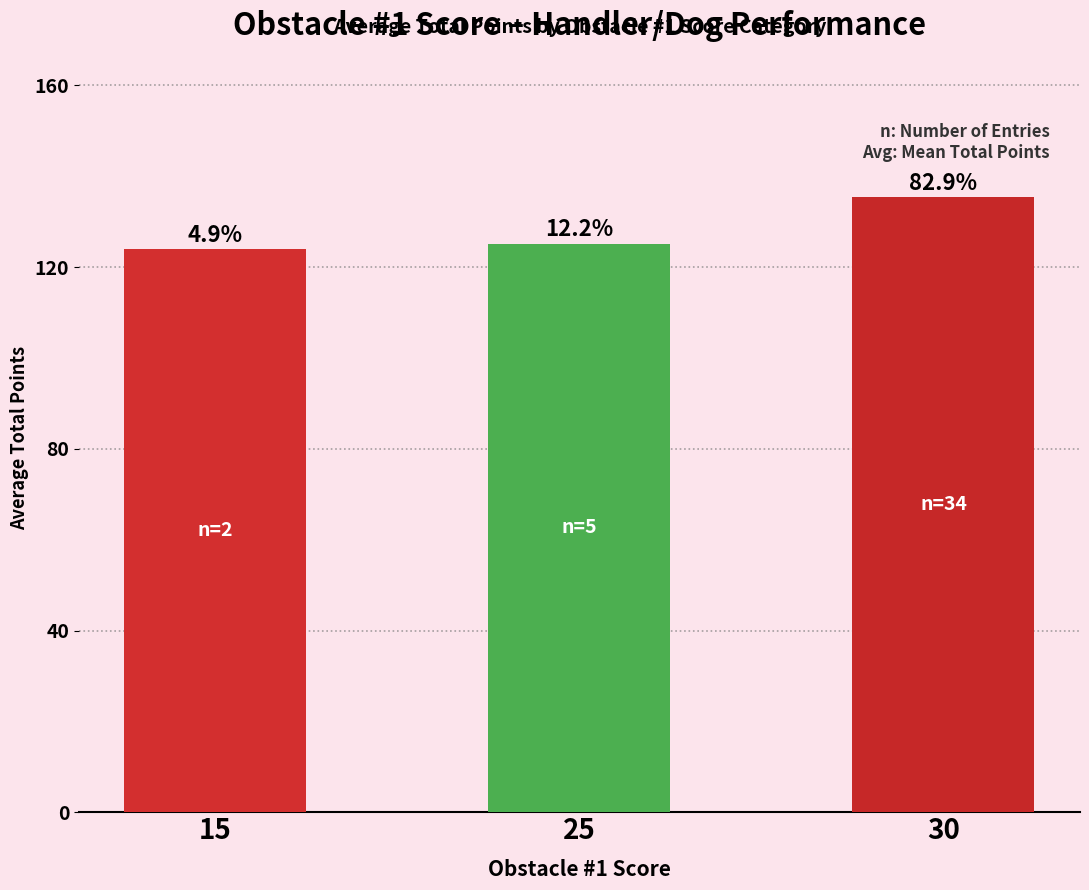

The value at 25 is 177.1. True or false?

False